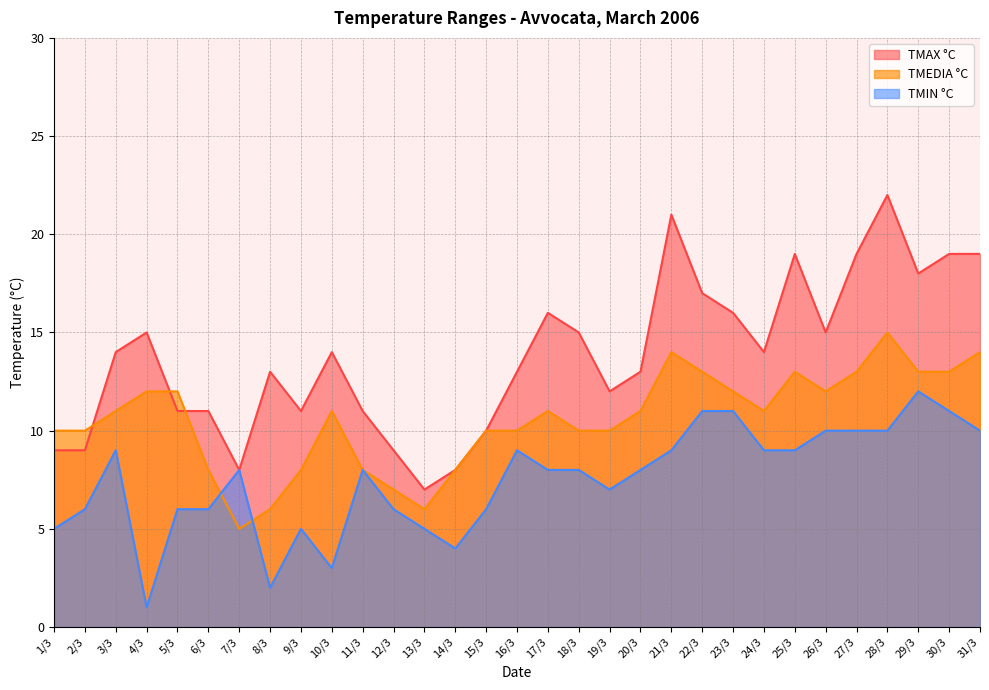

Which series has the widest spread of values?

TMAX